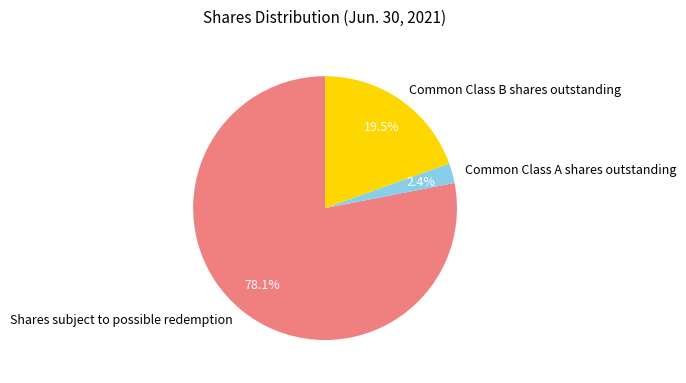

How many slices are in this pie chart?

3